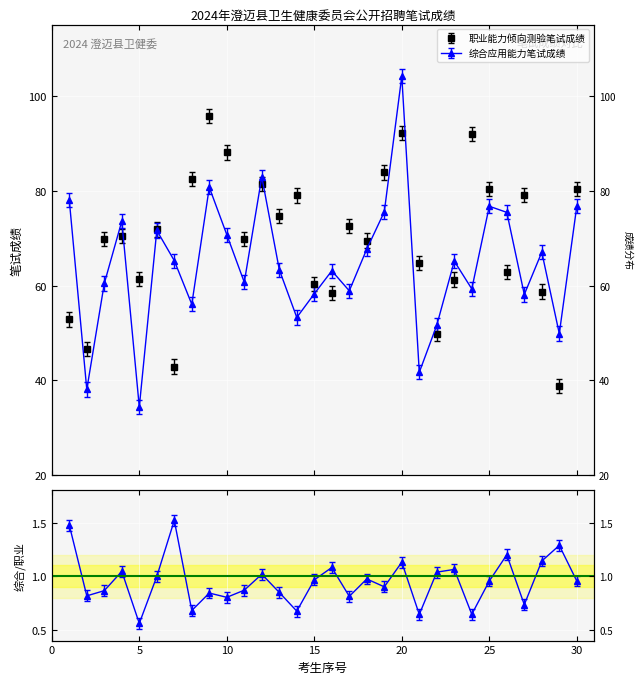

The 综合应用能力笔试成绩 series shows 63.1 at 16. True or false?

True